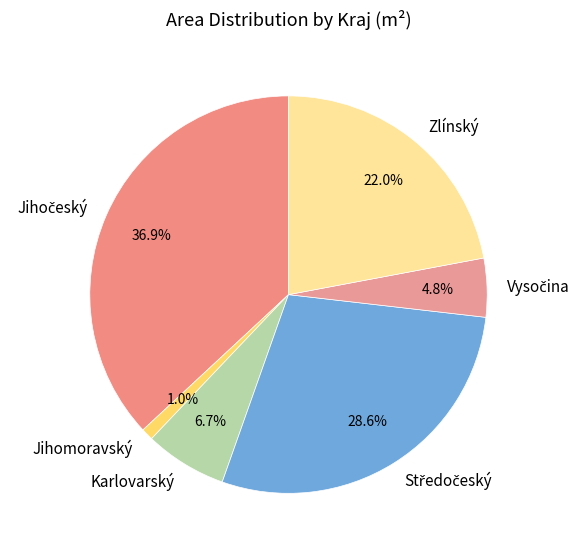

Combined, what portion of the pie is Zlínský and Karlovarský?

28.7%